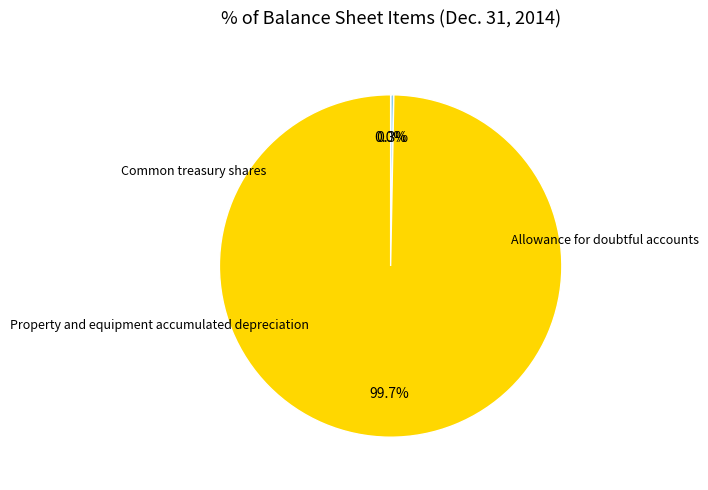

Is there a majority slice in this chart?

Yes